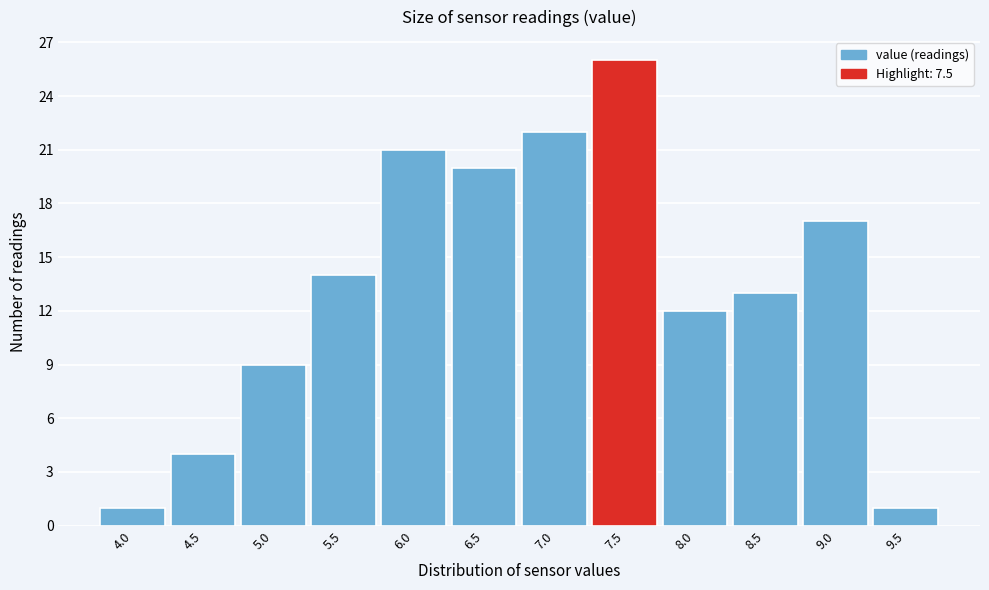

Reading right to left, list all the values displayed in this chart.

1	17	13	12	26	22	20	21	14	9	4	1